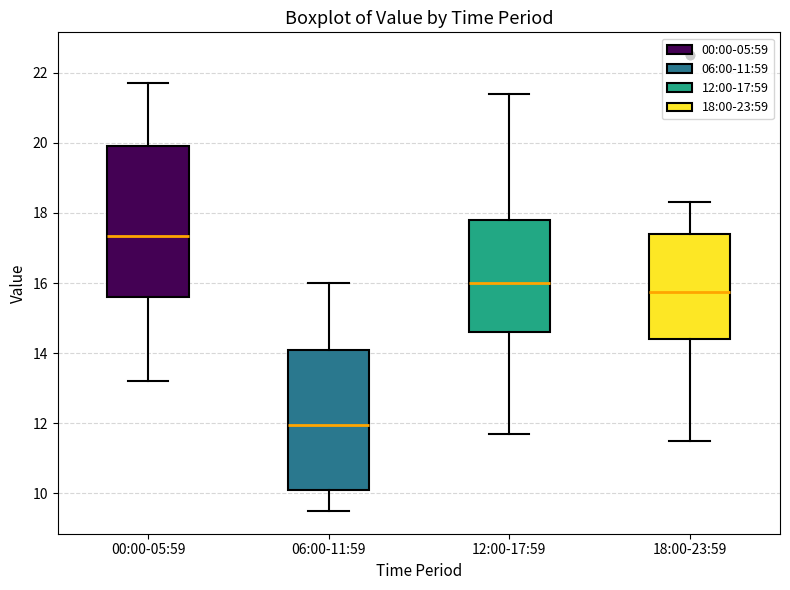

Where does the upper whisker of the box for 00:00-05:59 end on the y-axis? The values are not printed on the chart, so give them approximately, as read against the axis.

21.8